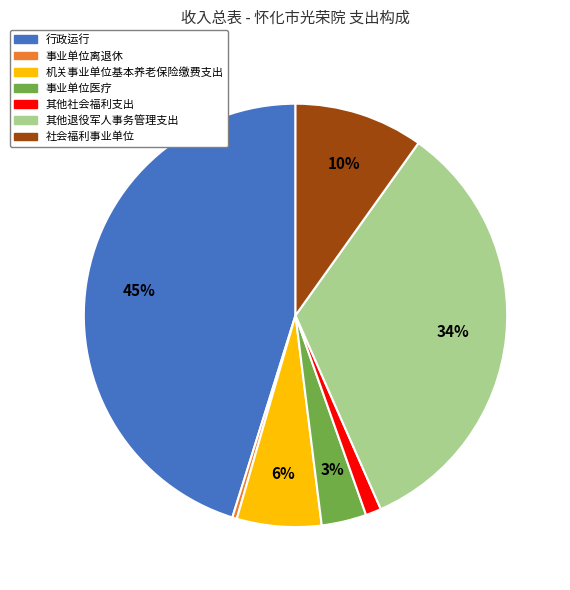

True or false: 其他退役军人事务管理支出 accounts for 34% of the total.

True